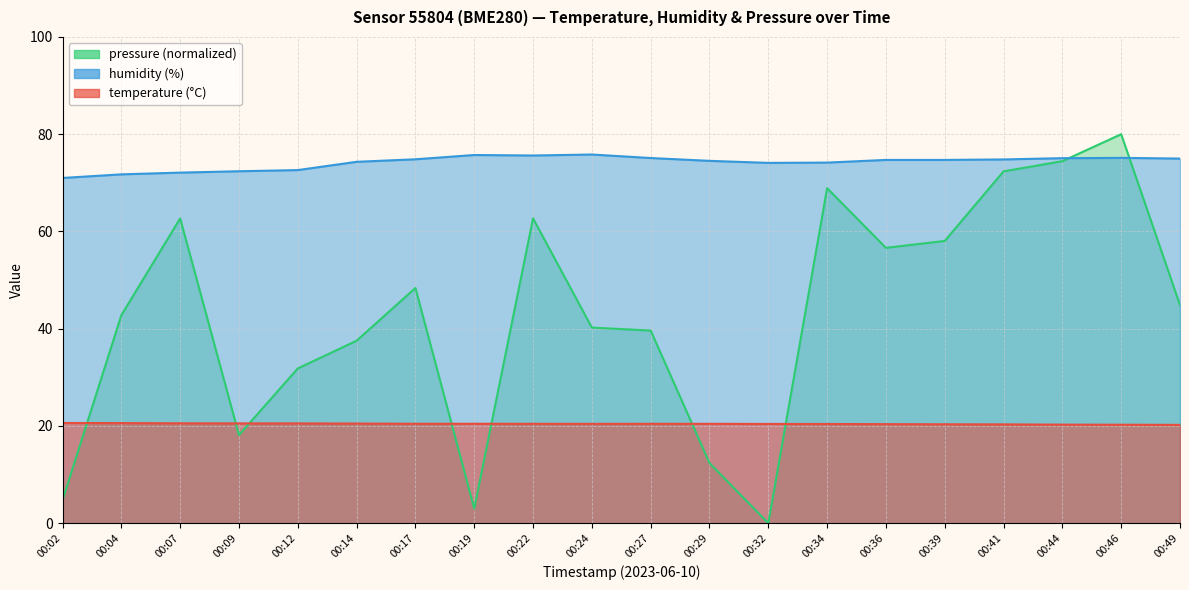

Reading left to right, list all the values displayed in this chart.

temperature: 00:02=20.6	00:04=20.6	00:07=20.5	00:09=20.5	00:12=20.5	00:14=20.5	00:17=20.4	00:19=20.4	00:22=20.4	00:24=20.4	00:27=20.4	00:29=20.4	00:32=20.4	00:34=20.4	00:36=20.4	00:39=20.3	00:41=20.3	00:44=20.3	00:46=20.2	00:49=20.2
humidity: 00:02=71.0	00:04=71.7	00:07=72.1	00:09=72.4	00:12=72.6	00:14=74.3	00:17=74.8	00:19=75.7	00:22=75.6	00:24=75.8	00:27=75.1	00:29=74.5	00:32=74.1	00:34=74.2	00:36=74.7	00:39=74.7	00:41=74.8	00:44=75.1	00:46=75.1	00:49=75.0